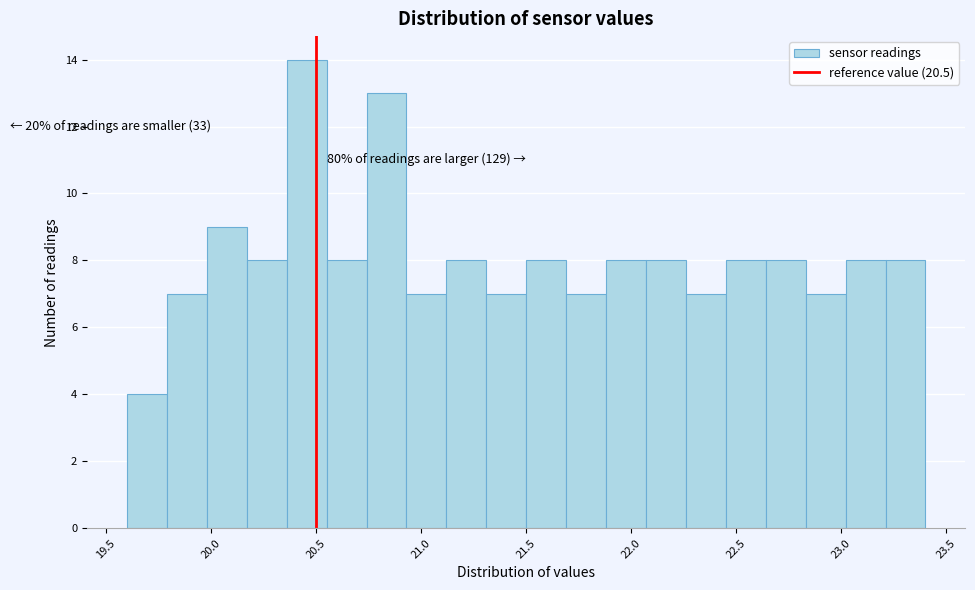

Read against the x-axis, roughly where is the centre of the tallest bar?

20.45